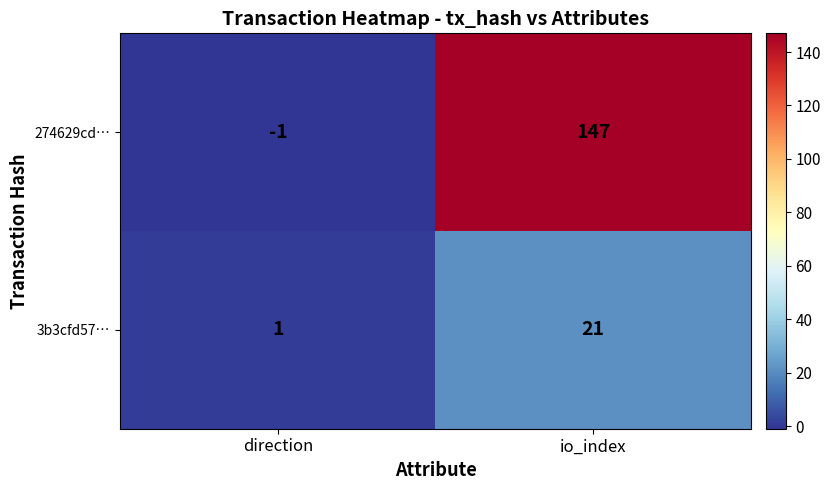

Which category has the lowest value across all series?

direction